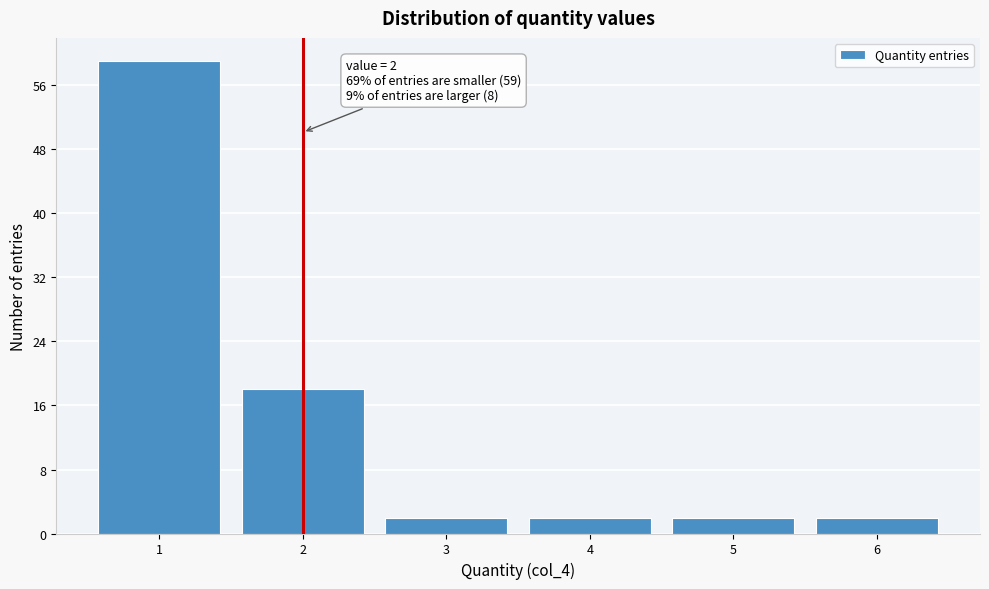

Over which range of the x-axis is the bar tallest?

0.5 to 1.5